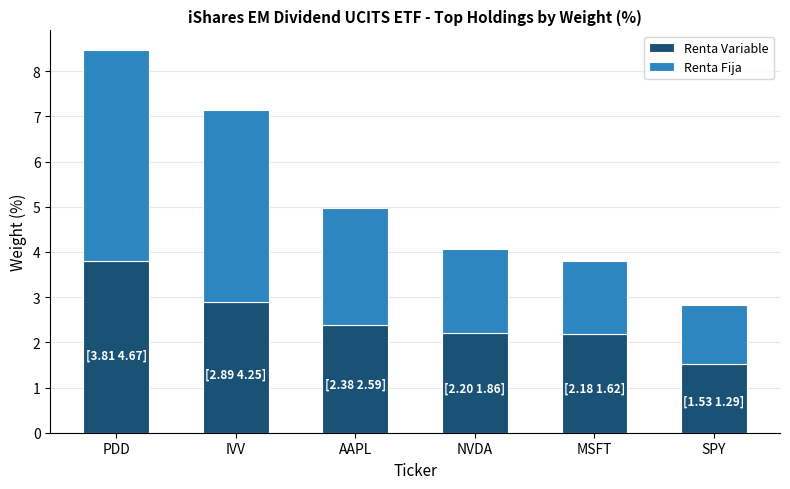

True or false: Renta Variable has a value of 0.6 at AAPL.

False